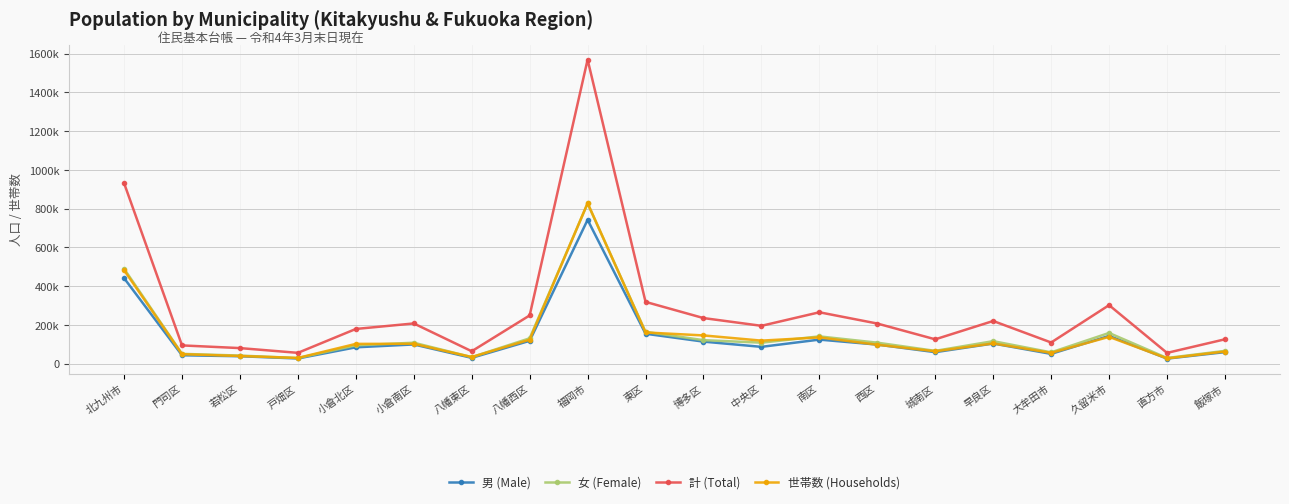

Which series has the largest range (max minus min)?

計 (Total)